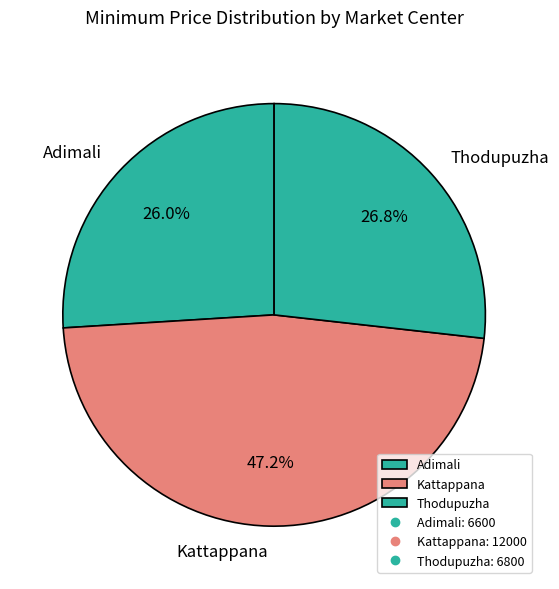

How many slices are in this pie chart?

3